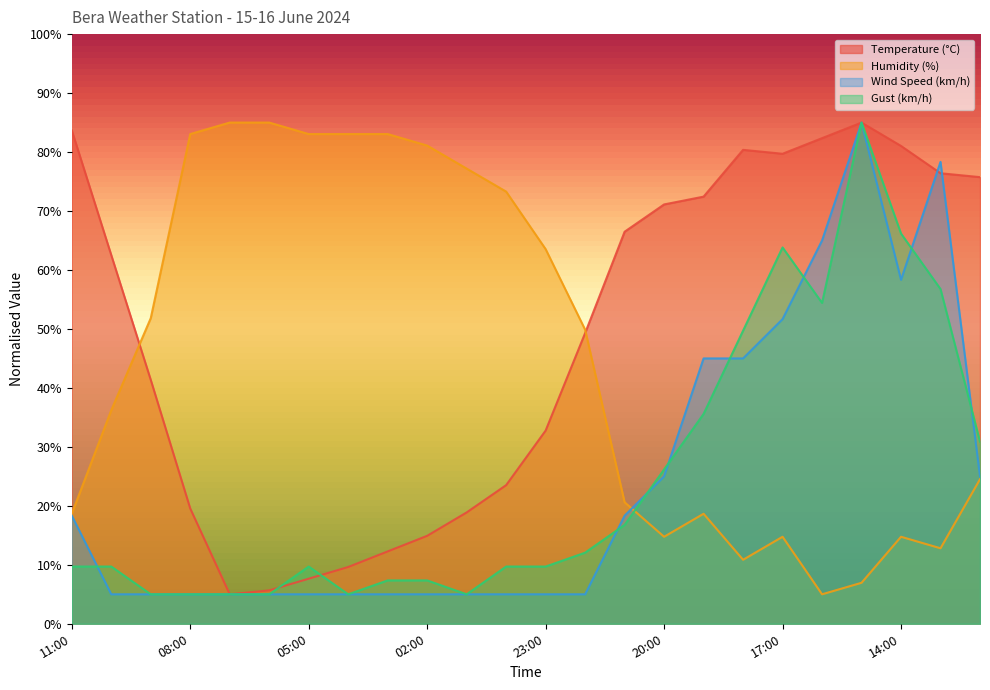

Does the chart display data point markers on the line(s)?

No